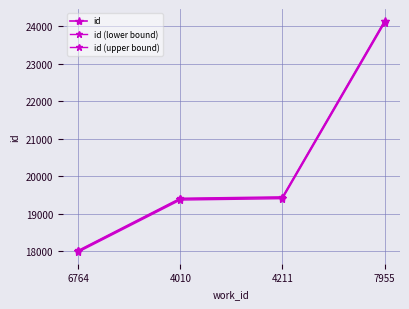

What value does the id (lower bound) series have at 4211?

19400.9